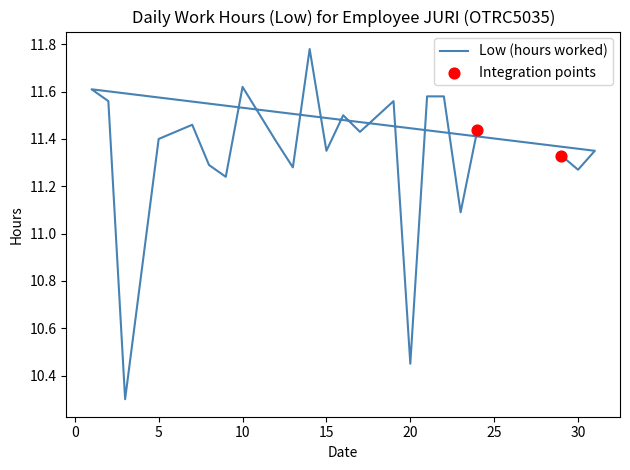

Which has a higher value, 23 or 14?

14